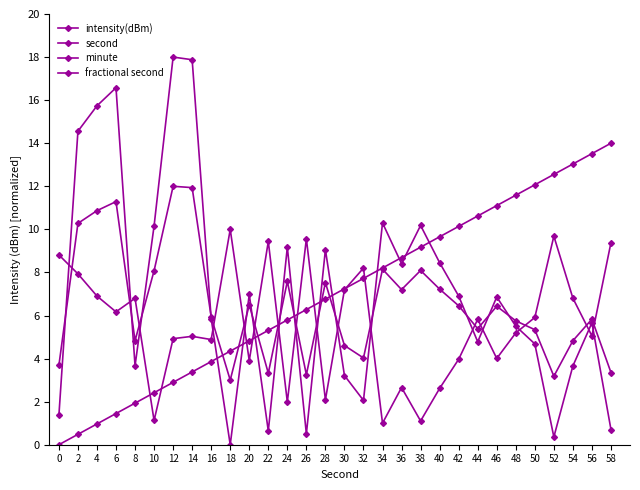

What is the value of the minute point at the 29th from the left?

5.8